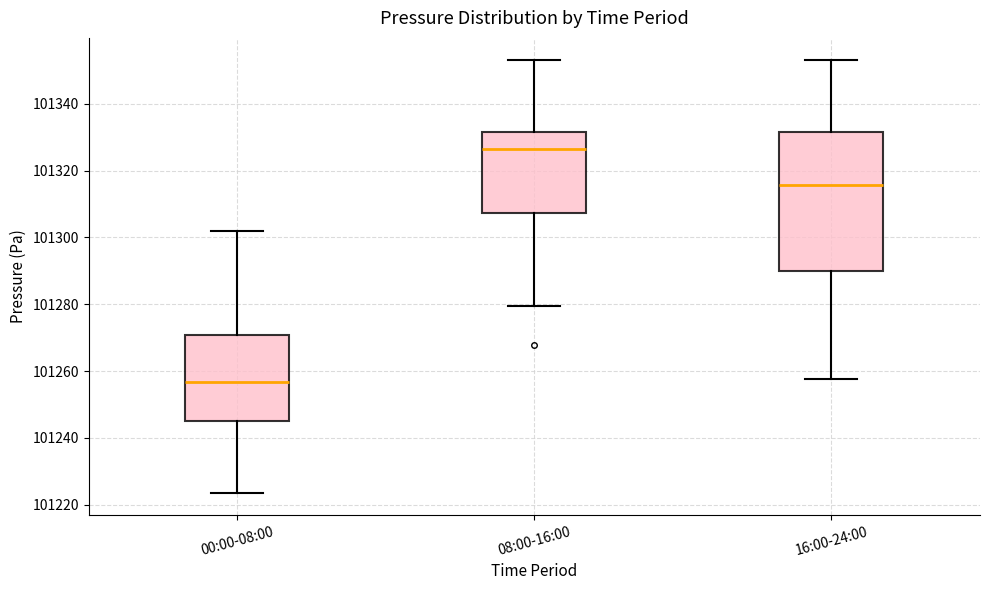

Reading left to right, transcribe this box plot: for each box, give where its median line is, the range the box spans, and where its two whiskers end, as read against the y-axis. The values are not printed on the chart, so give them approximately, as read against the axis.

00:00-08:00: median 101256, box 101246 to 101270, whiskers 101224 to 101302
08:00-16:00: median 101326, box 101308 to 101332, whiskers 101280 to 101354
16:00-24:00: median 101316, box 101290 to 101332, whiskers 101258 to 101354